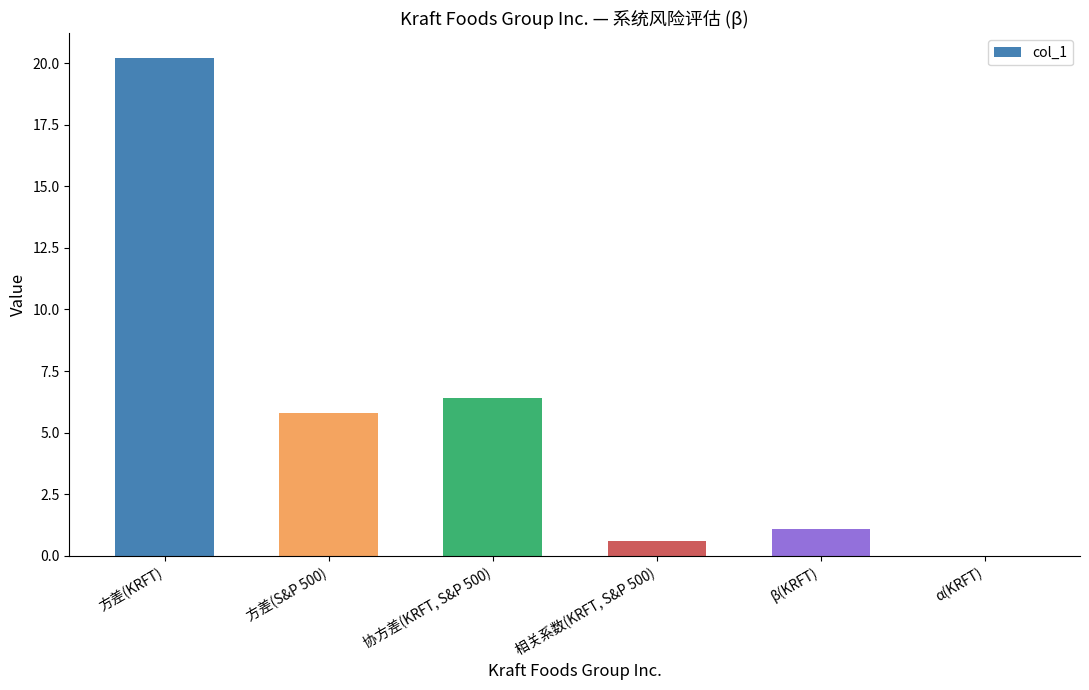

How many data points are above 5?

3